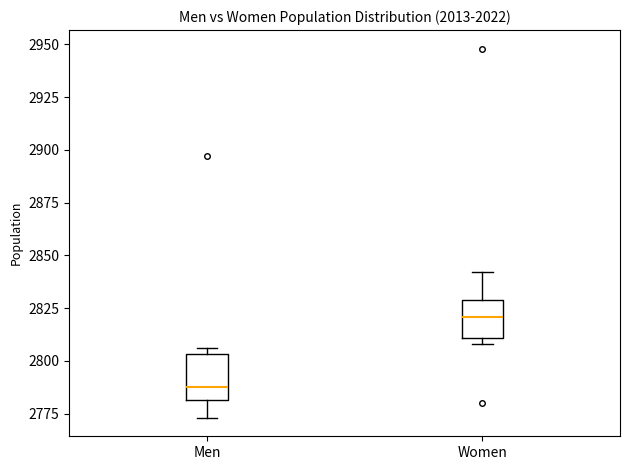

Where does the median line of the box for Men sit on the y-axis? The values are not printed on the chart, so give them approximately, as read against the axis.

2790